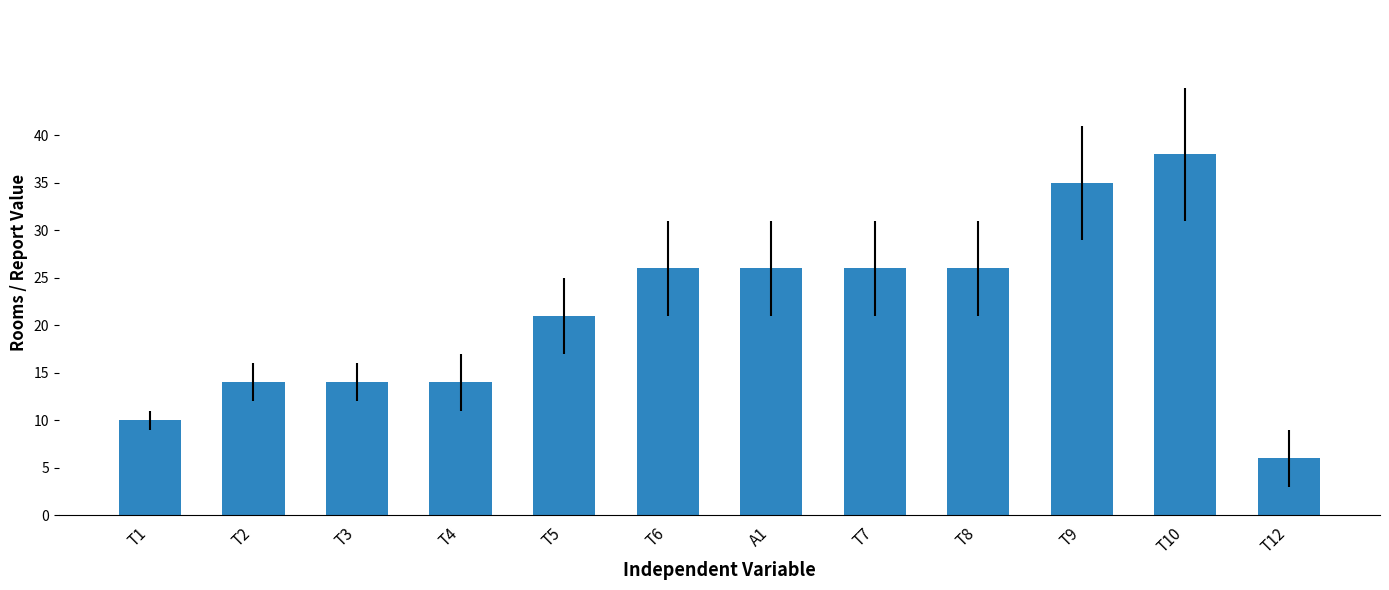

What is the label of the 12th bar from the right?

T1